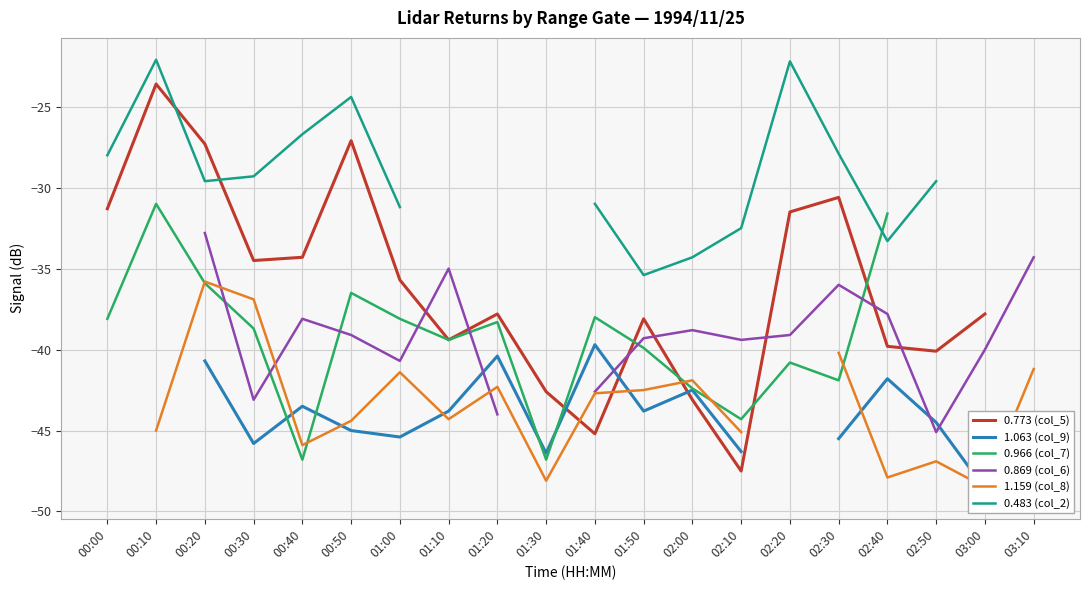

How many intersections are there between 1.063 (col_9) and 0.966 (col_7)?

4